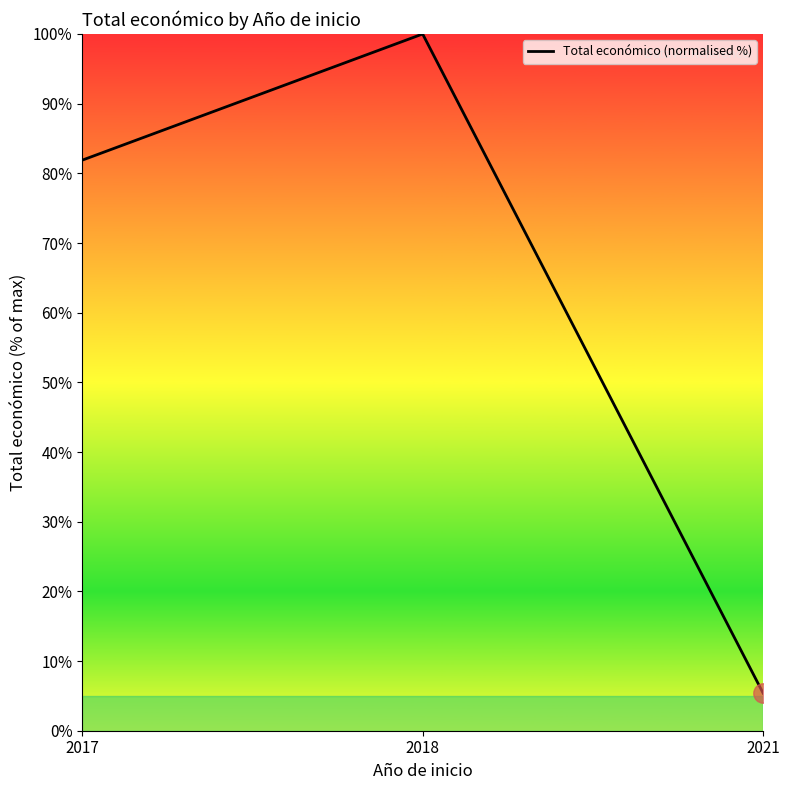

Where does the data first go above 81?

2017